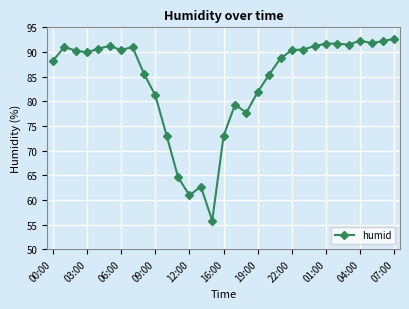

True or false: there are more than 2 points higher than both neighbors.

True